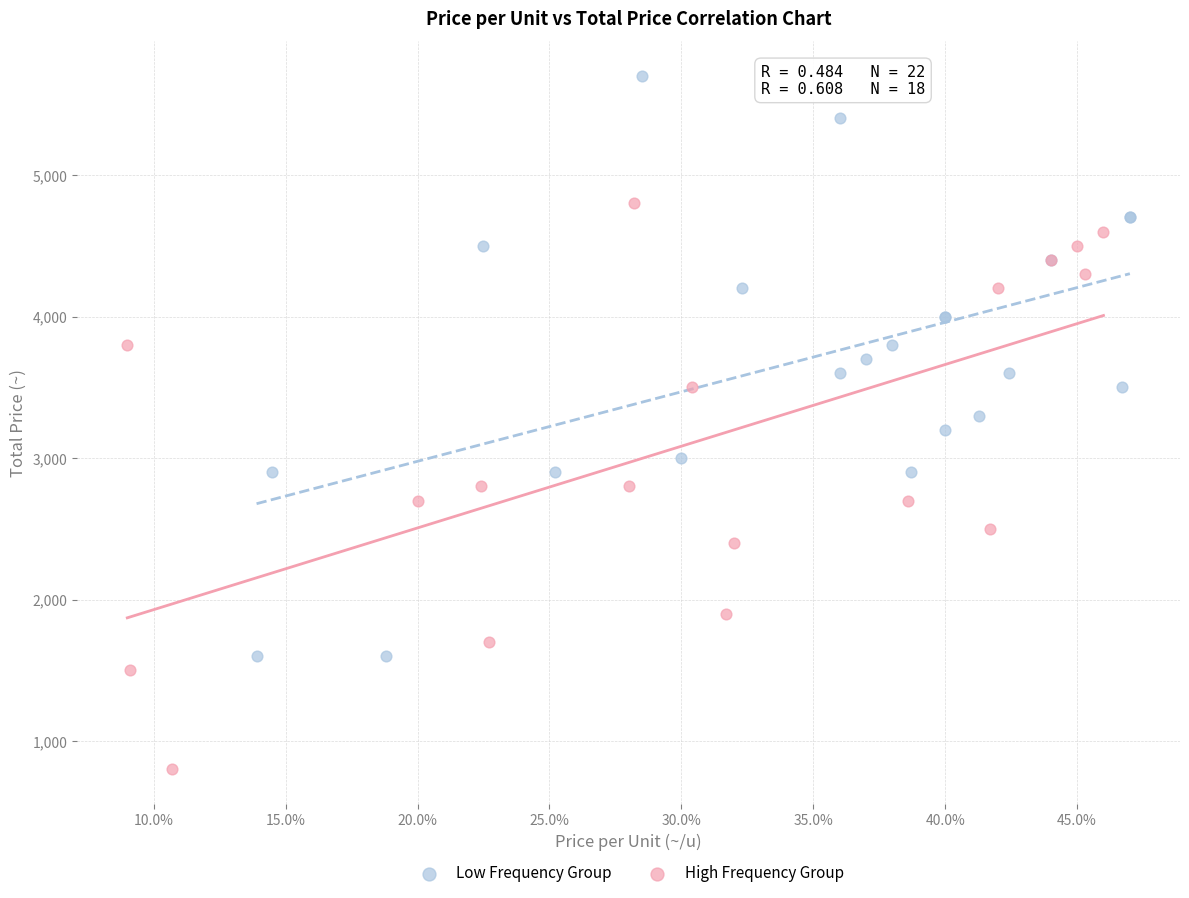

Which series contains the lowest Y value?

High Frequency Group